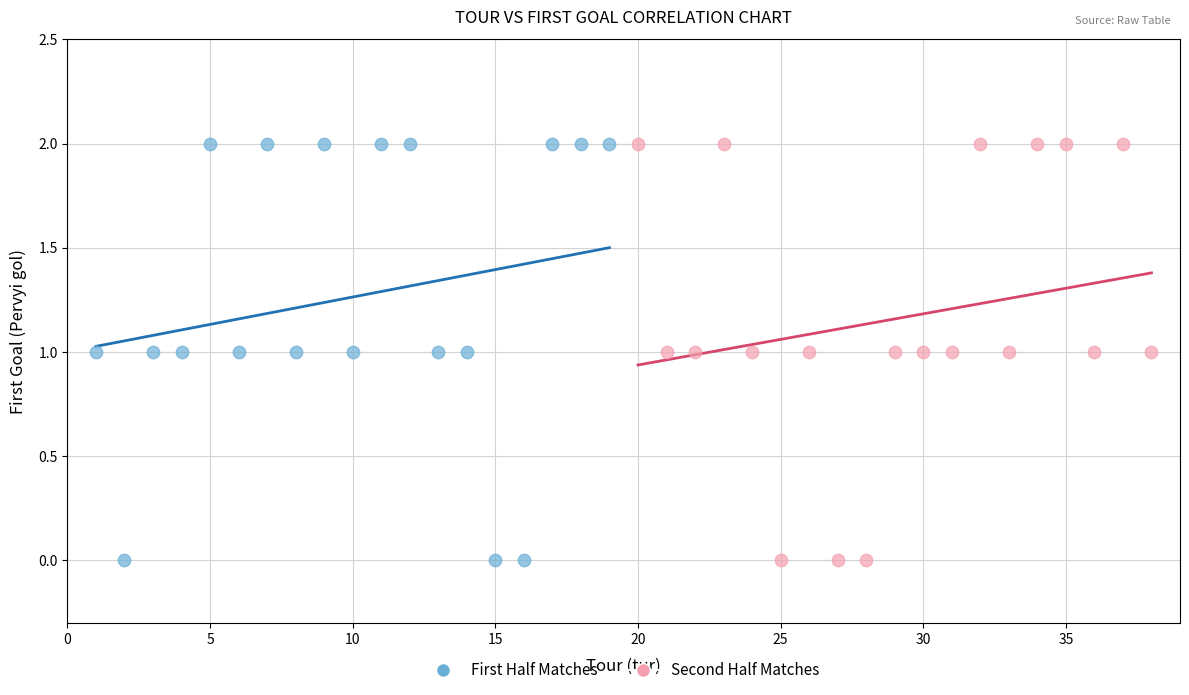

What are all the series names shown in the legend?

First Half Matches, Second Half Matches